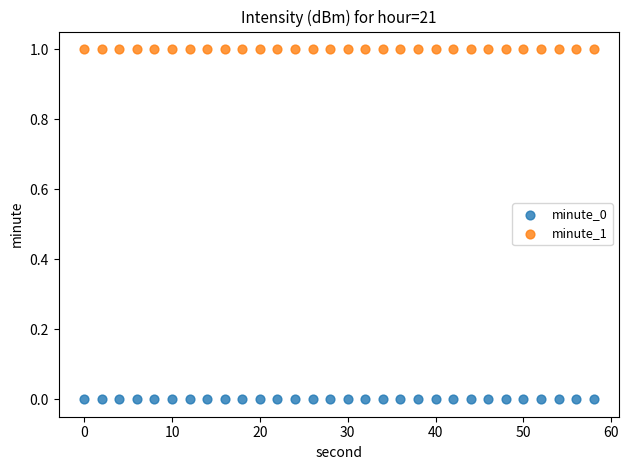

Which series reaches the maximum Y coordinate?

minute_1